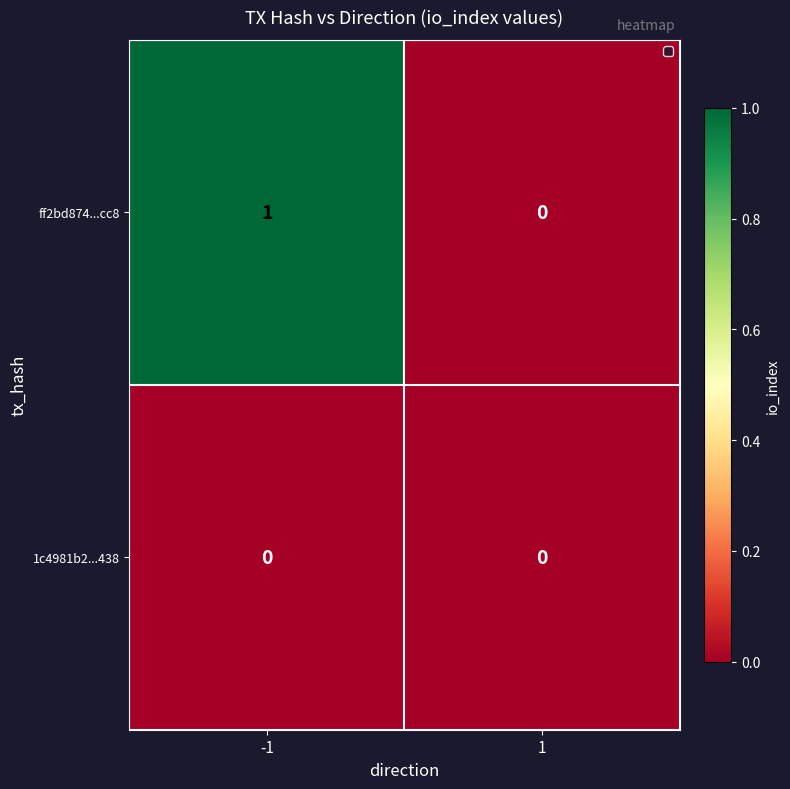

Reading right to left, what are all the values shown in this chart?

ff2bd874...cc8: 1=0	-1=1
1c4981b2...438: 1=0	-1=0